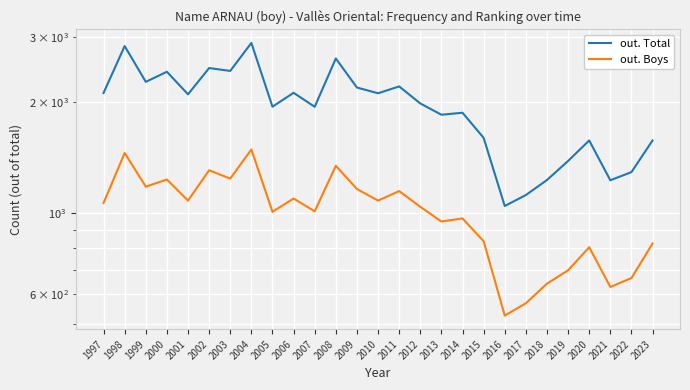

Rank the series by their maximum value, from highest to lowest.

out. Total, out. Boys